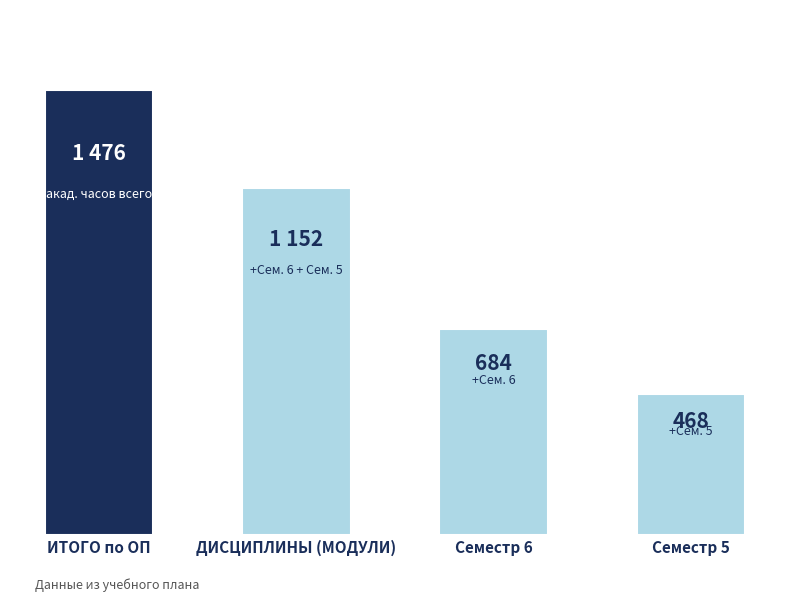

What is the label of the 4th bar from the right?

ИТОГО по ОП